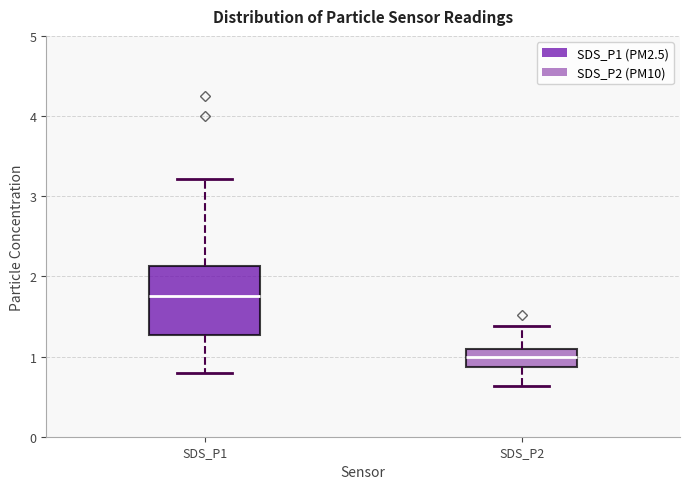

Comparing the boxes themselves (not the whiskers), which one is the tallest?

SDS_P1